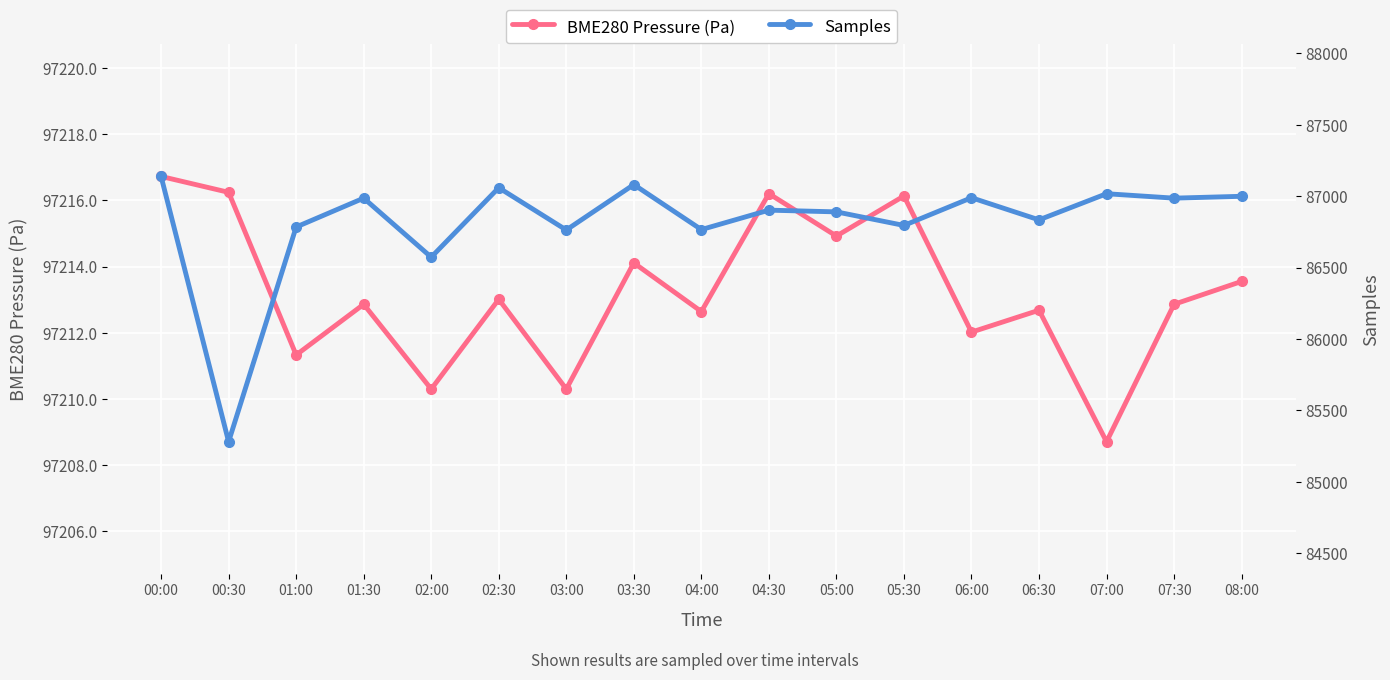

What is the approximate value of Samples at 05:00?

86890.0